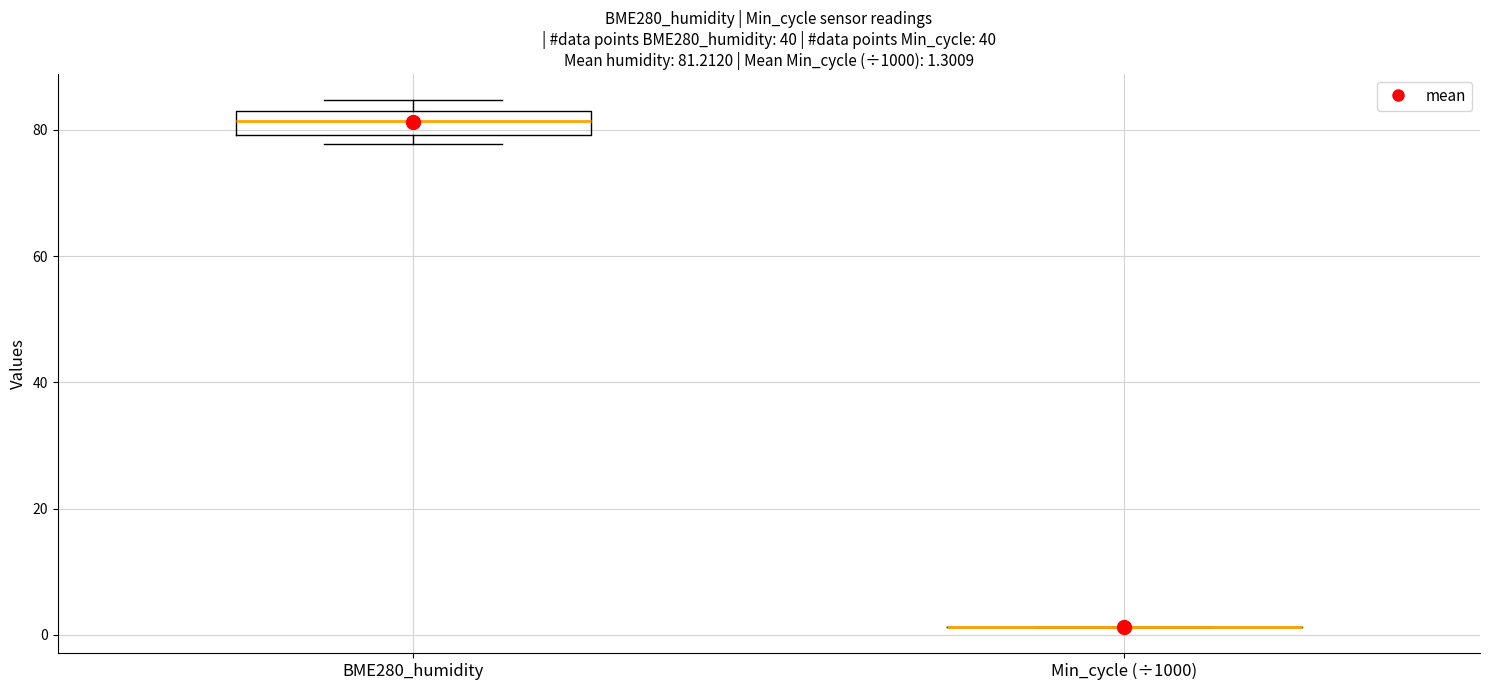

Comparing the boxes themselves (not the whiskers), which one is the tallest?

BME280_humidity